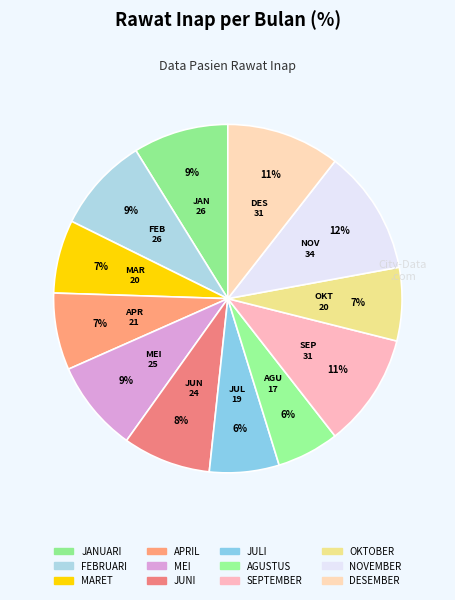

What portion of the pie excludes JULI?

93.5%